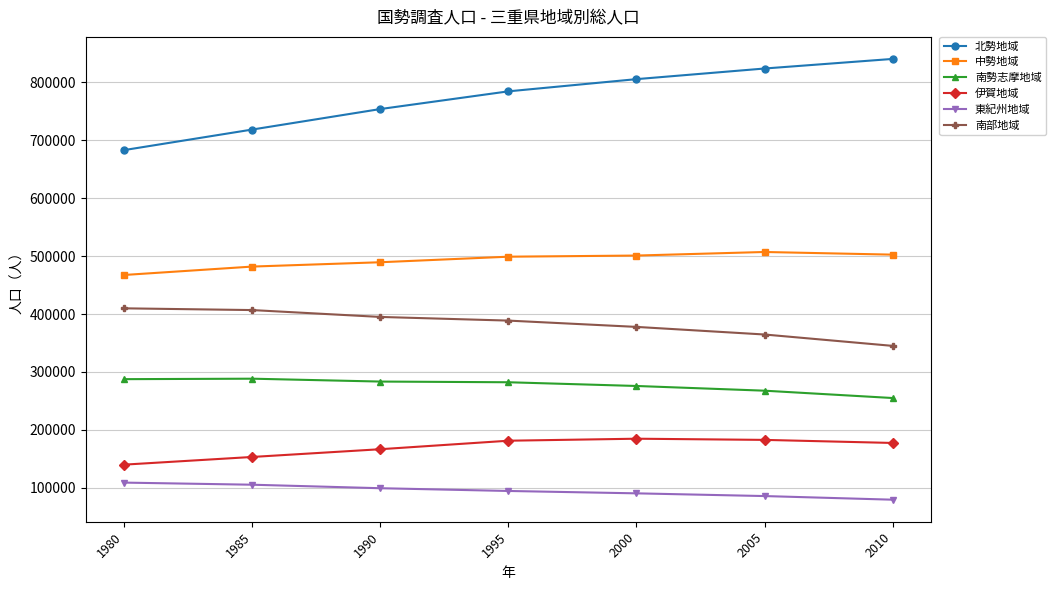

How many series are shown in this chart?

6